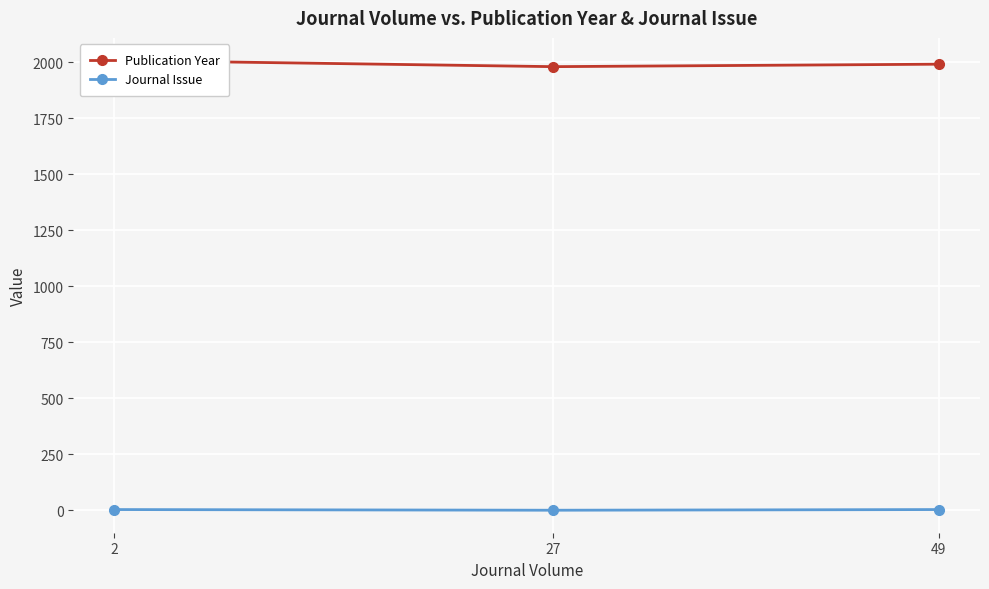

True or false: Journal Issue has a value of 1 at 27.

False